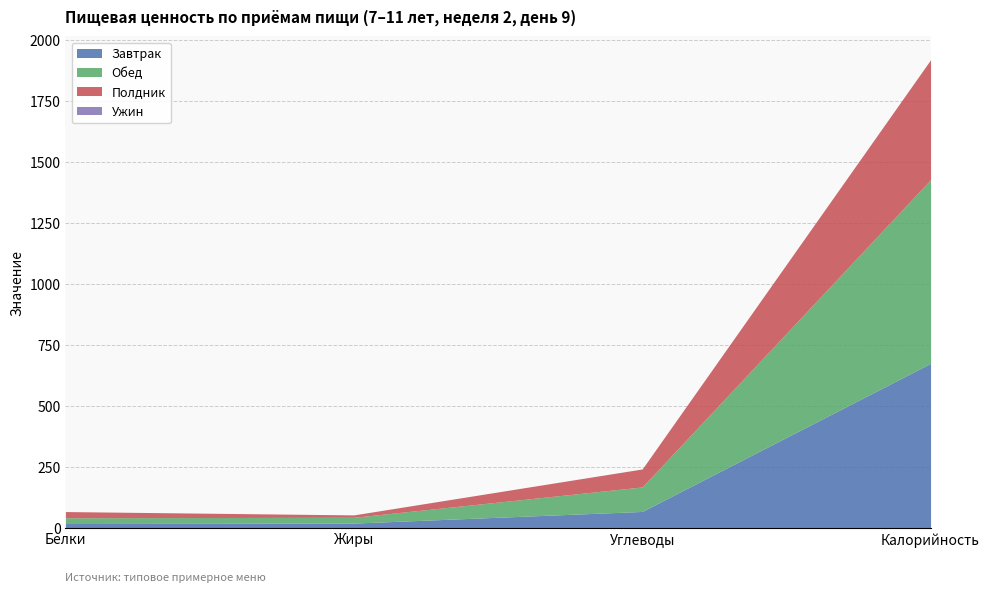

How many interior local valleys does the Полдник series have?

1